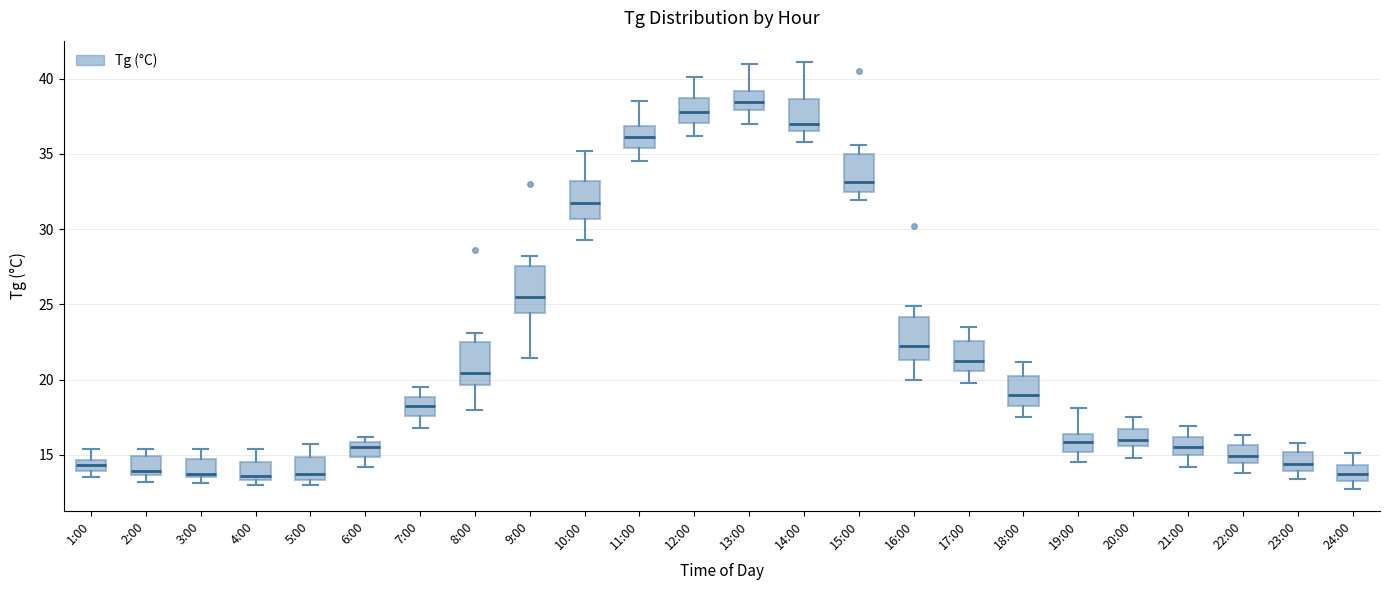

Where does the lower whisker of the box for 17:00 end on the y-axis? The values are not printed on the chart, so give them approximately, as read against the axis.

20.0